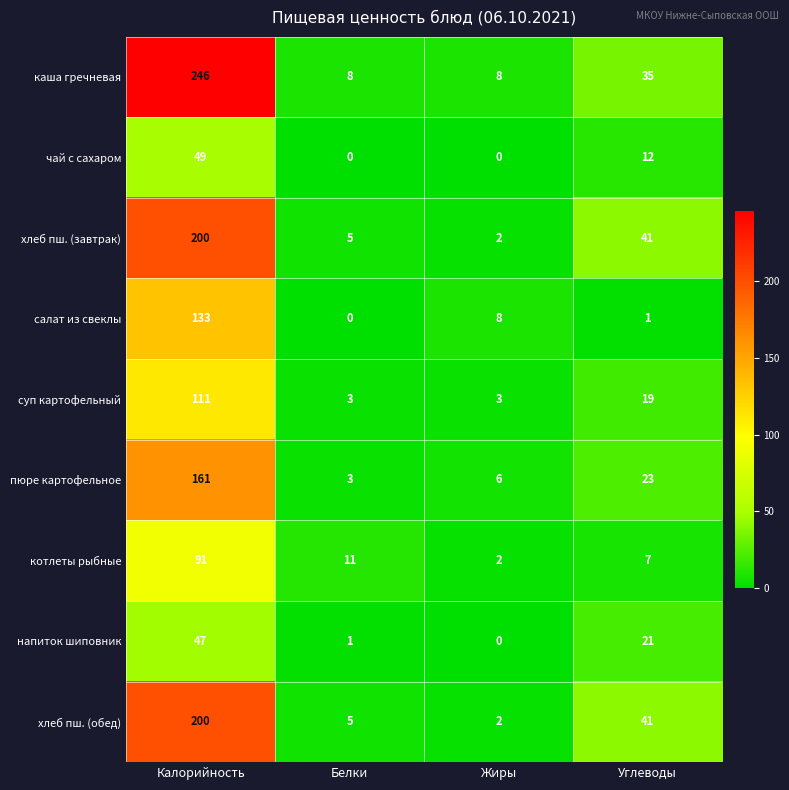

What is the total value across all series at Жиры?

31